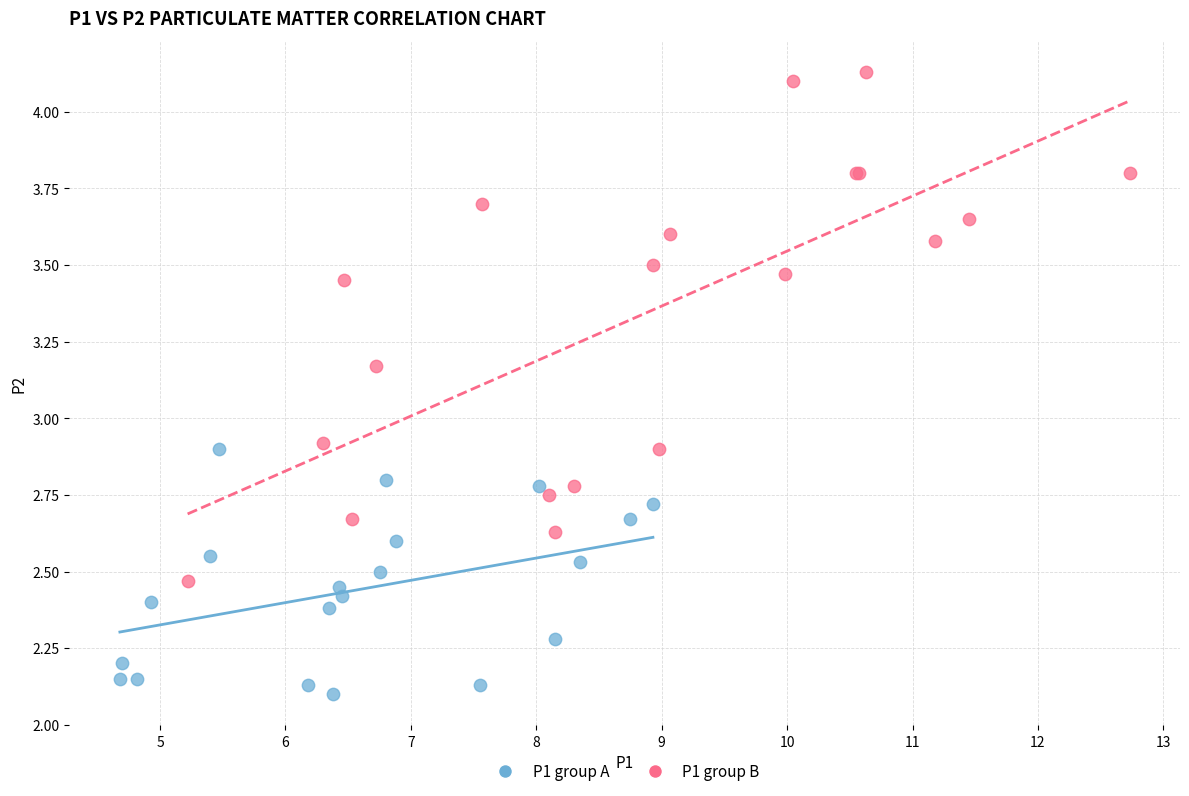

Which series reaches the minimum Y coordinate?

P1 group A